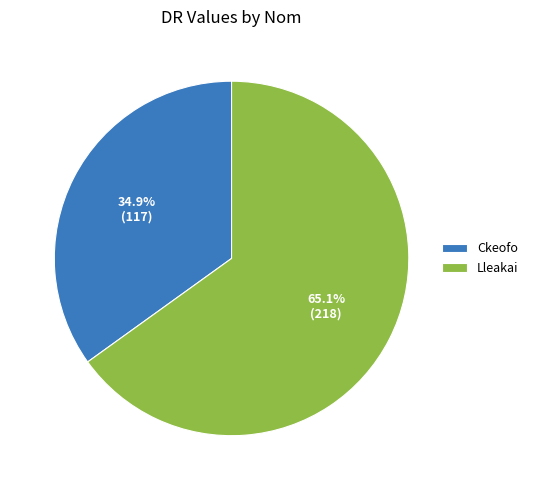

Does Lleakai represent more than half of the total?

Yes